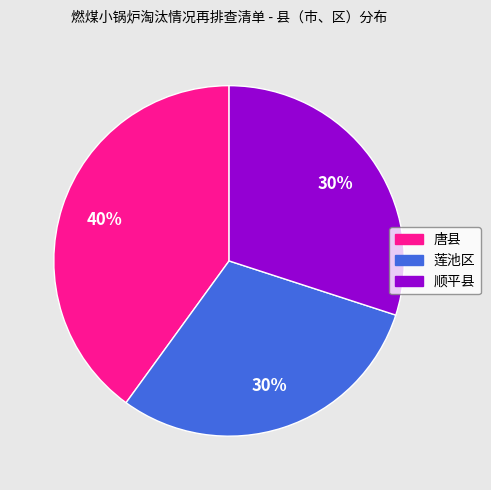

What percentage is the 唐县 slice, to the nearest percent?

40%